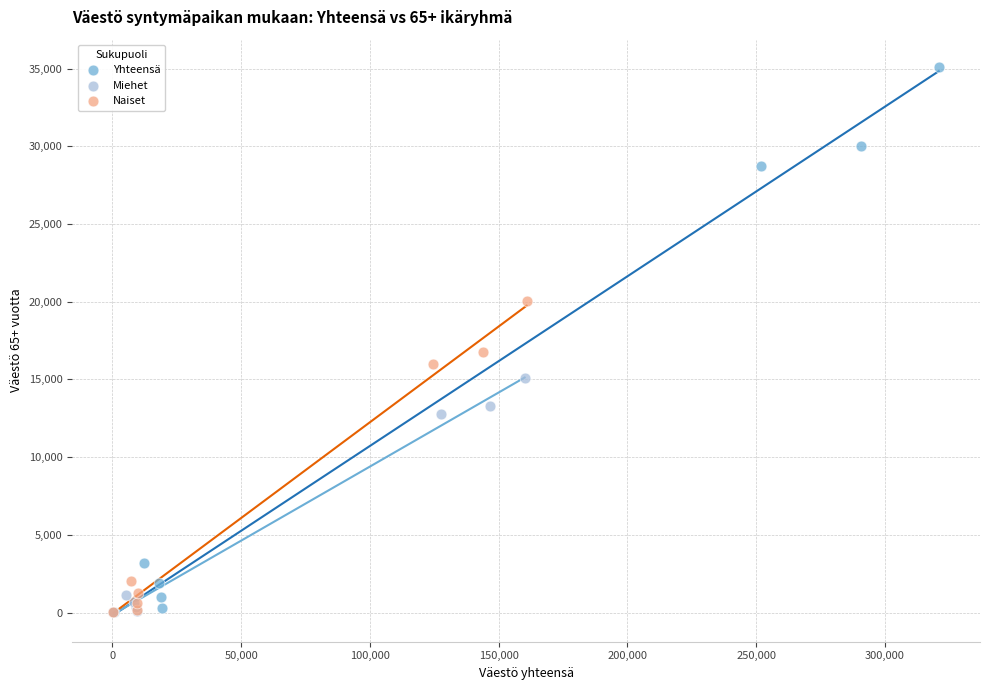

Which series has the widest spread of Y values?

Yhteensä